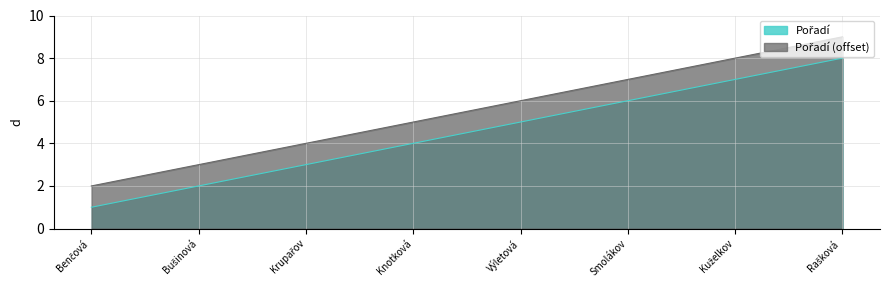

What is the greatest value displayed?

9